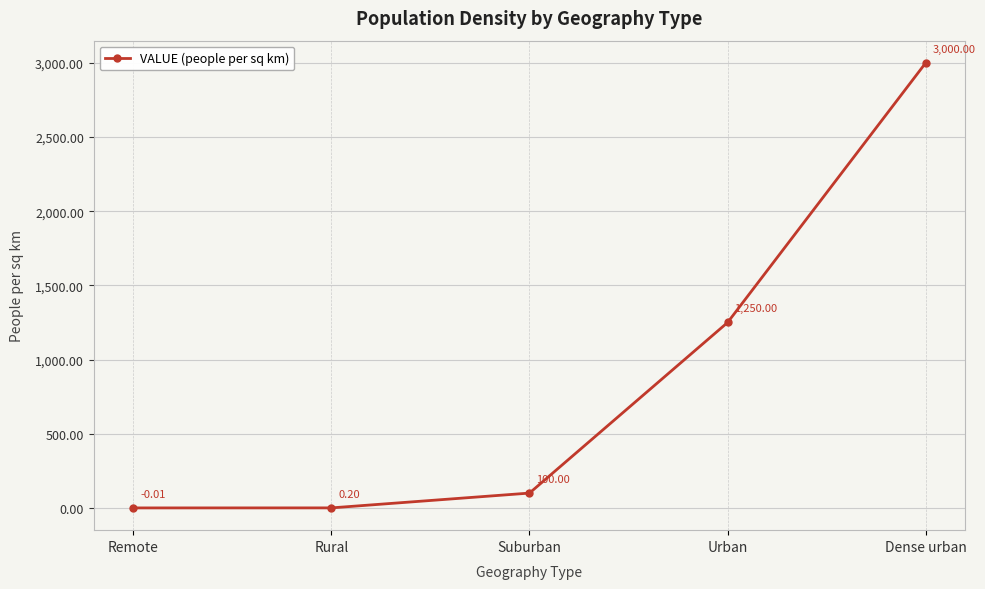

What is the label of the 4th point from the right?

Rural